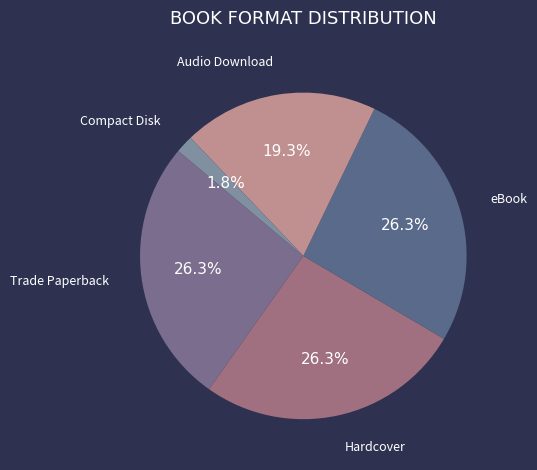

Is there any slice that represents more than half of the pie?

No